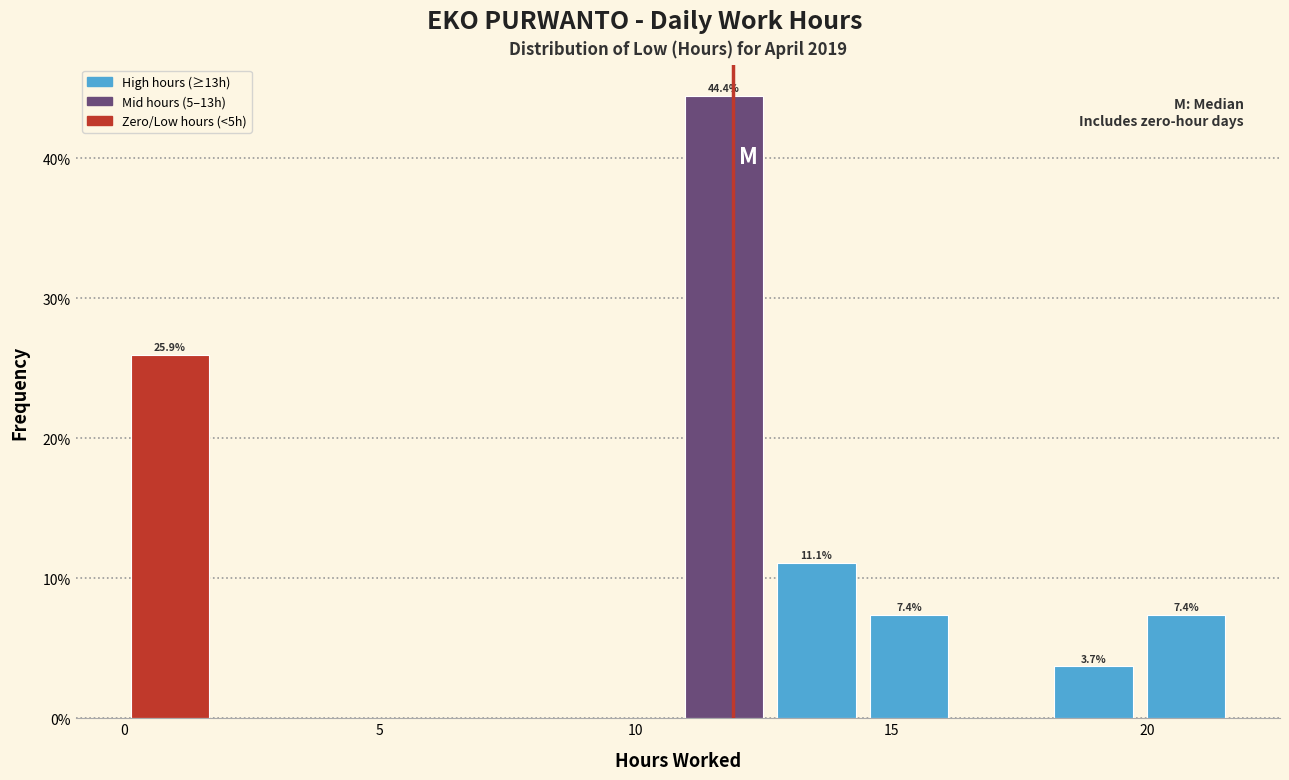

Around what value on the x-axis is the tallest bar? Give the approximate position of its centre, as read against the axis.

11.5